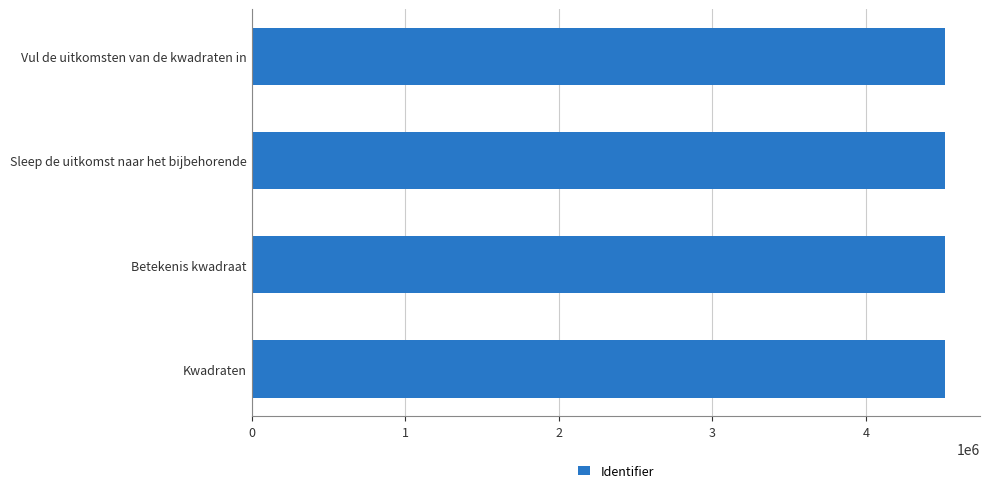

The chart shows a value of 2372579 at Kwadraten. True or false?

False